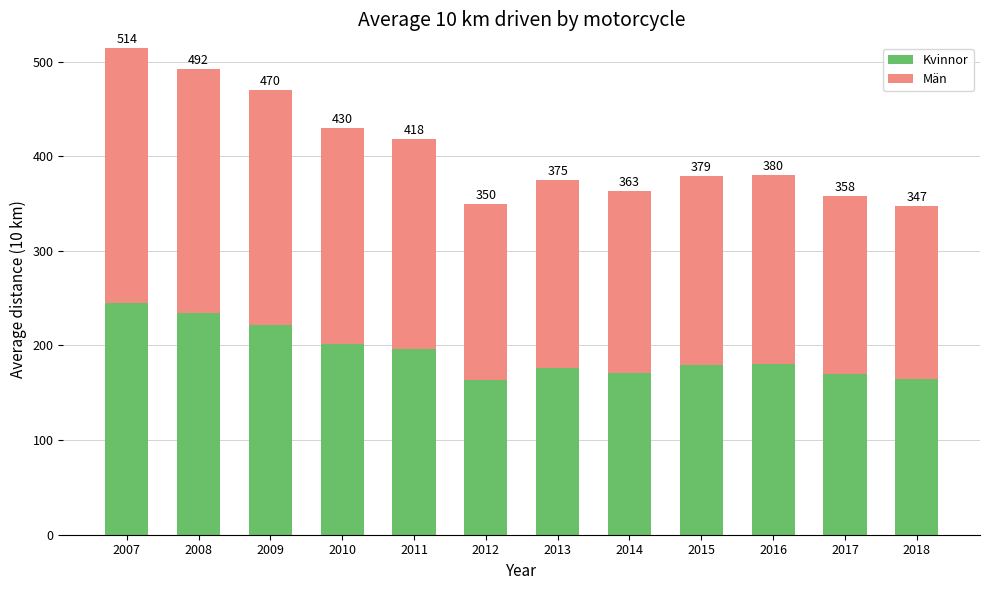

What is the difference between the second highest and second lowest values in the Män series?

72